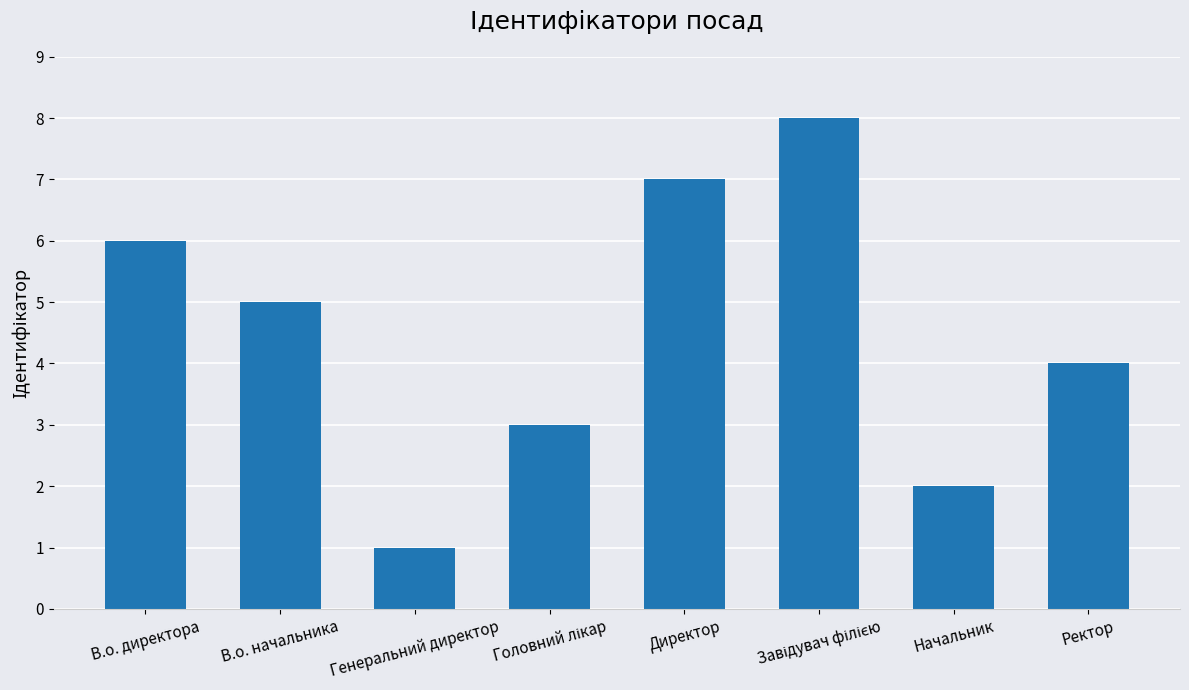

Reading right to left, transcribe all the data shown in this chart.

4	2	8	7	3	1	5	6